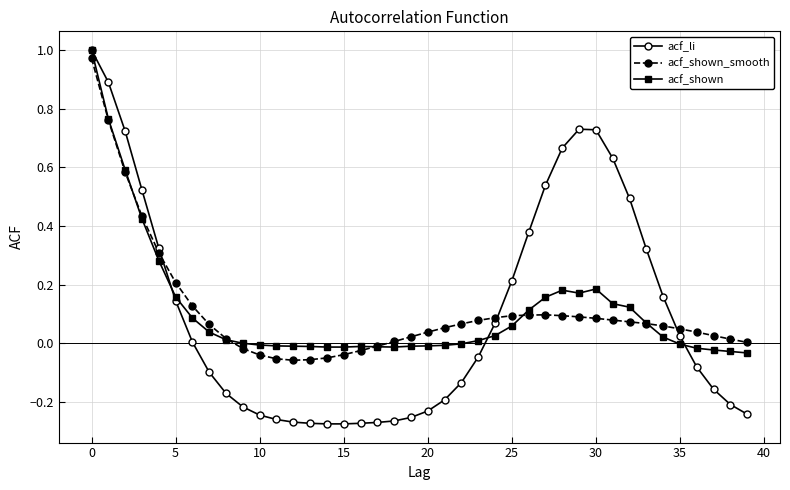

True or false: acf_li and acf_shown_smooth cross at least once.

True